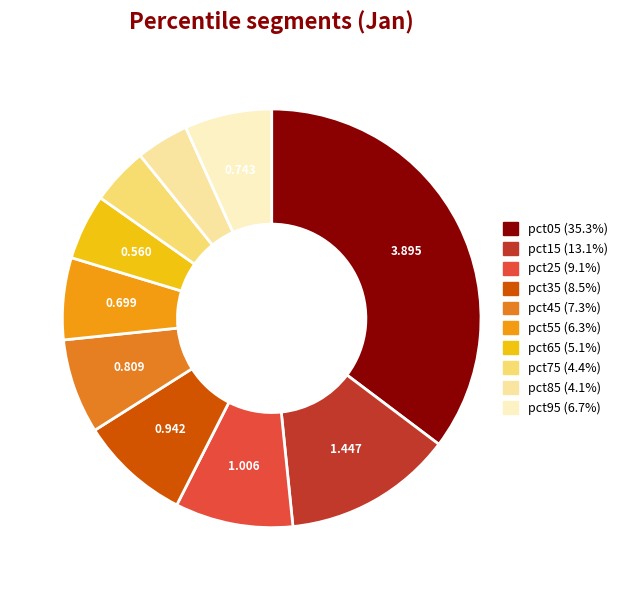

Which slice is the smallest?

pct85